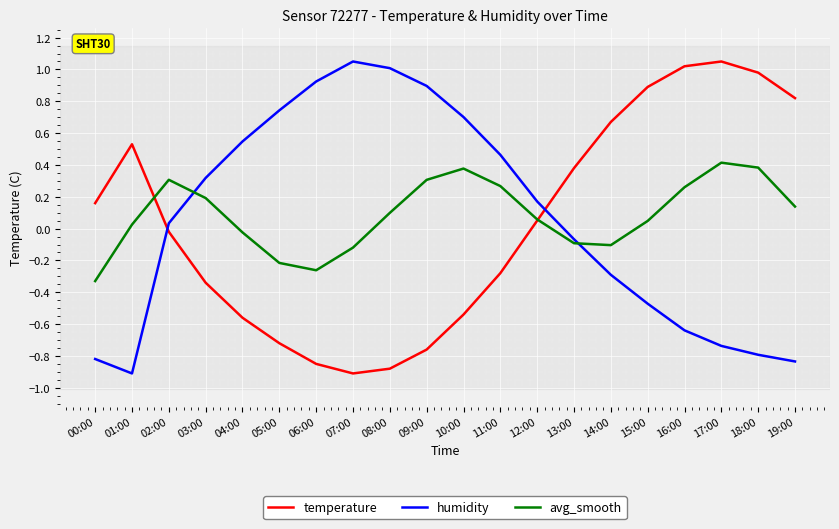

Rank the series at 10:00 from lowest to highest value.

temperature, avg_smooth, humidity